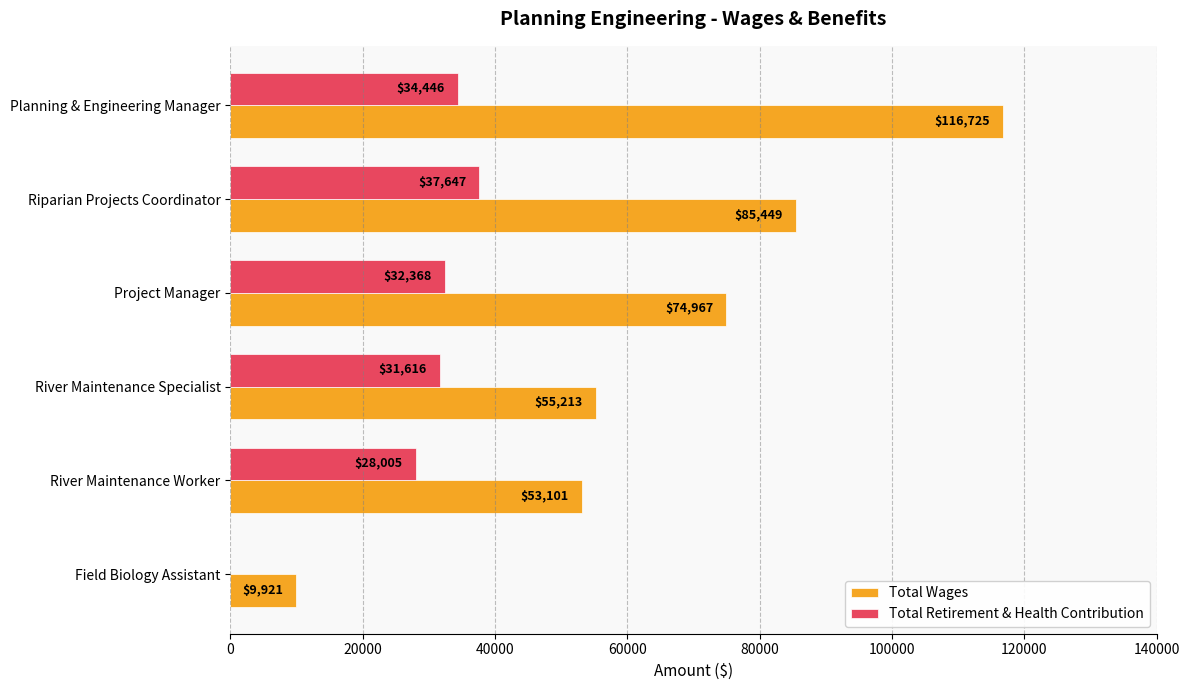

Between Riparian Projects Coordinator and River Maintenance Specialist, which series saw the biggest shift?

Total Wages